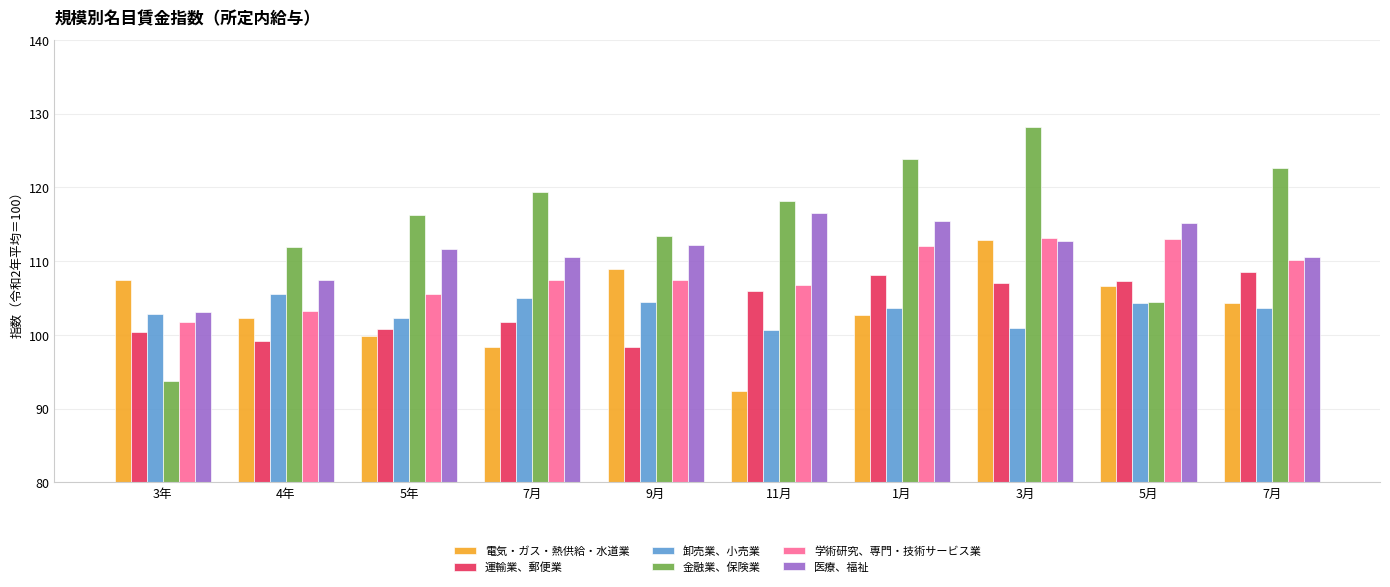

At which label does 金融業、保険業 first exceed 118?

7月